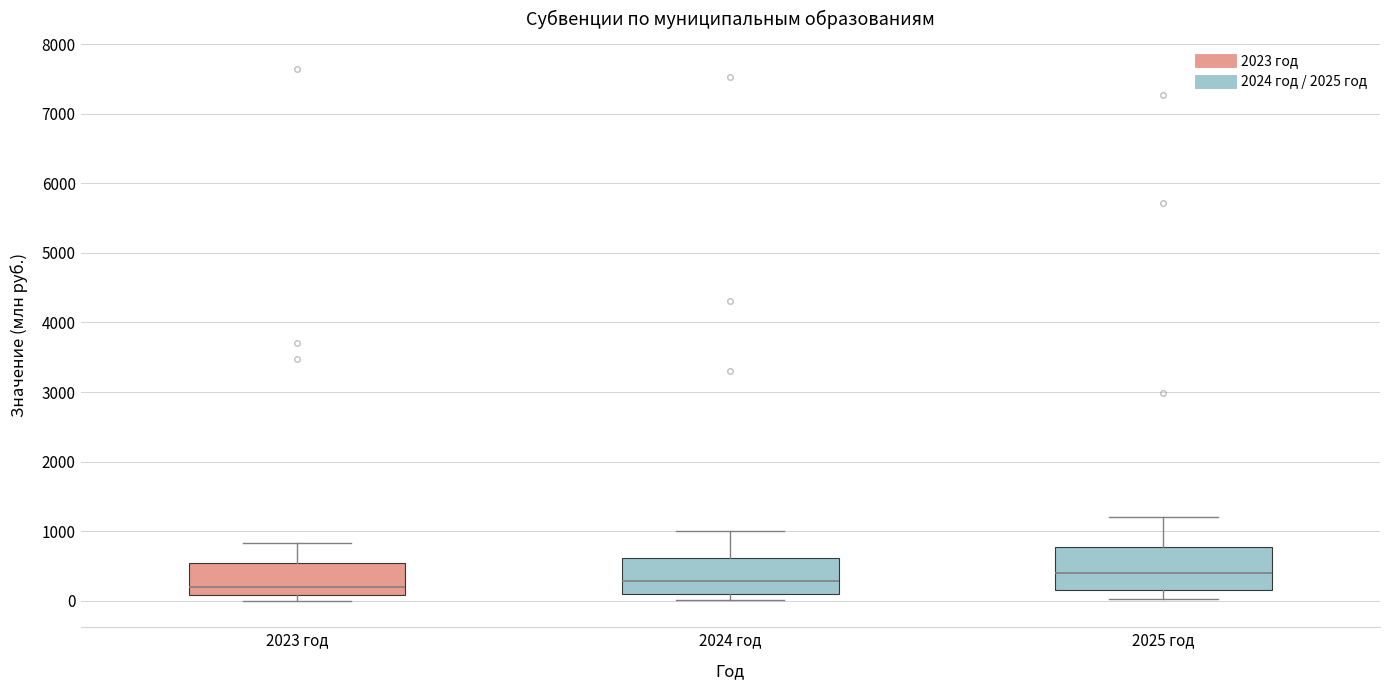

Reading left to right, transcribe this box plot: for each box, give where its median line is, the range the box spans, and where its two whiskers end, as read against the y-axis. The values are not printed on the chart, so give them approximately, as read against the axis.

2023 год: median 200, box 100 to 500, whiskers 0 to 800
2024 год: median 300, box 100 to 600, whiskers 0 to 1000
2025 год: median 400, box 200 to 800, whiskers 0 to 1200